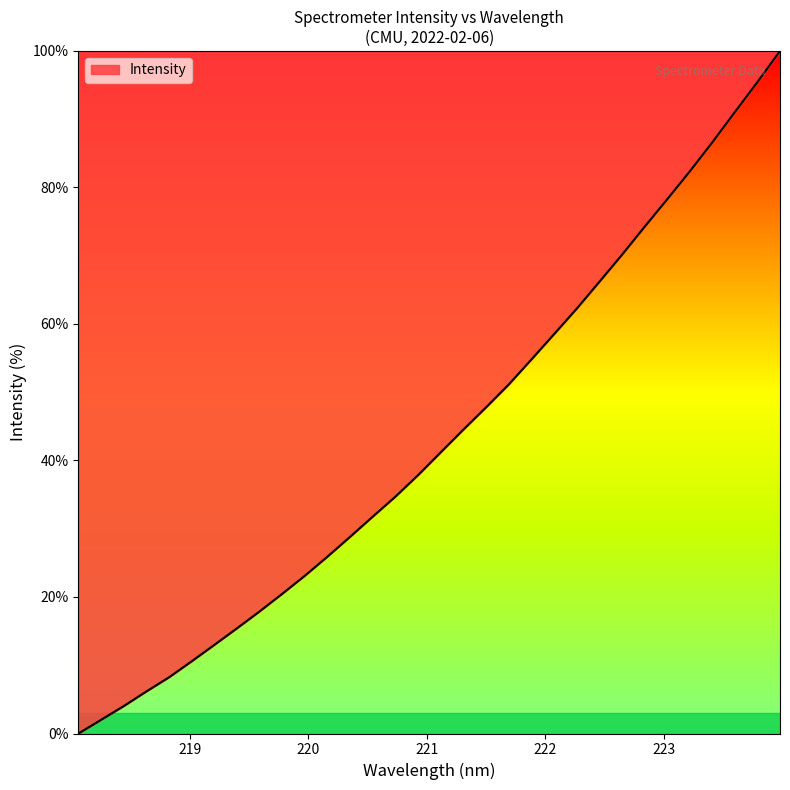

What is the greatest value displayed?

100.0